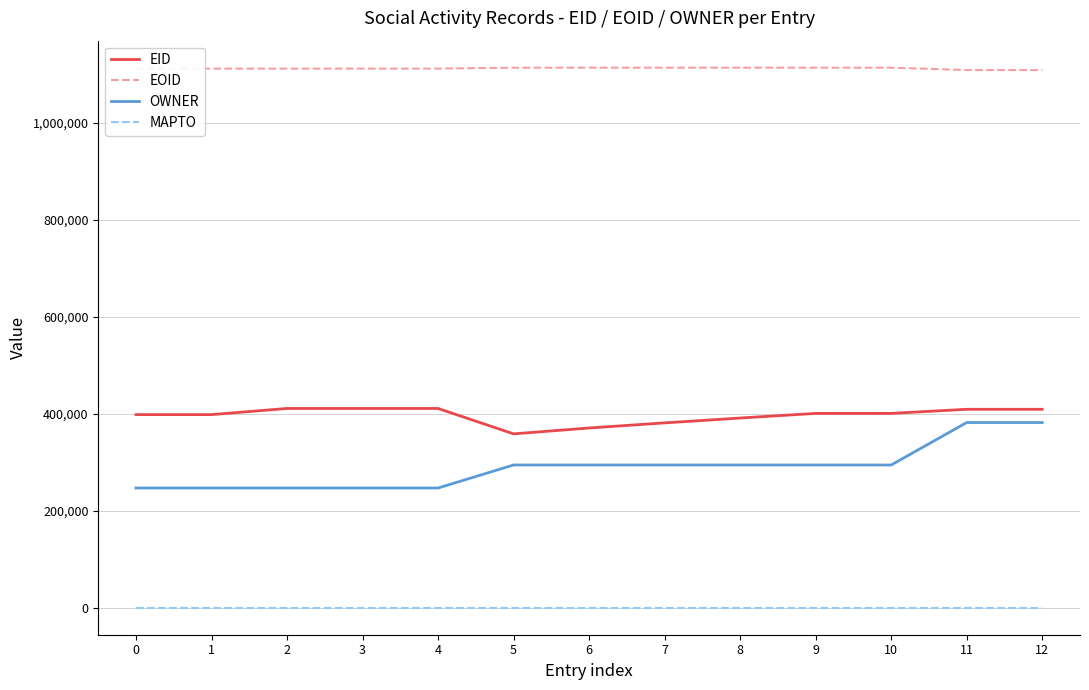

Between 6 and 9, which series saw the biggest shift?

EID